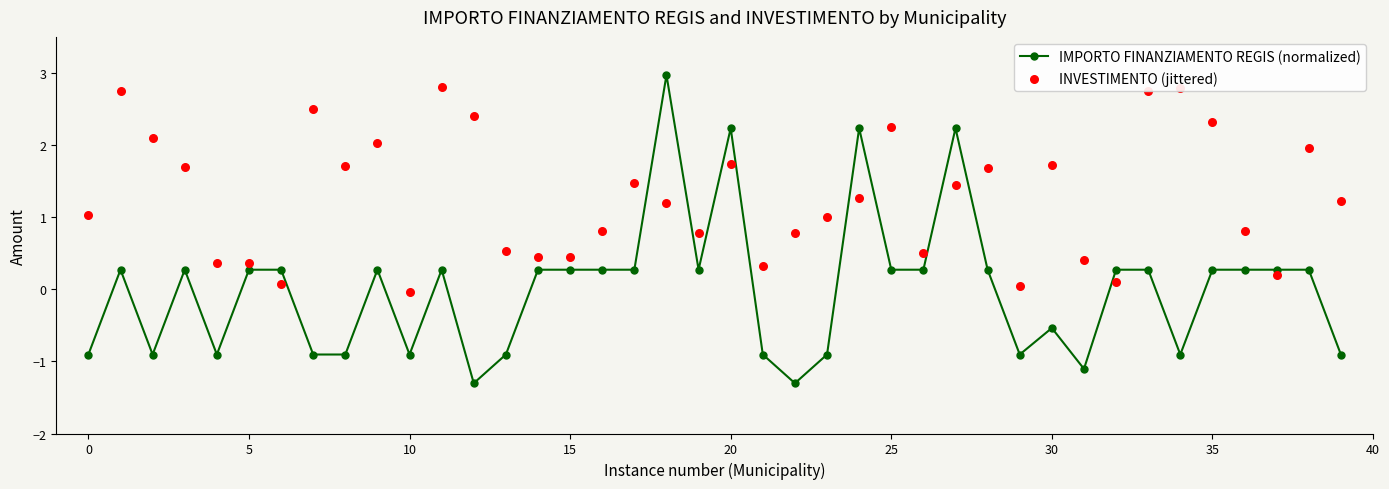

What are all the series names shown in the legend?

IMPORTO FINANZIAMENTO REGIS (normalized), INVESTIMENTO (jittered)